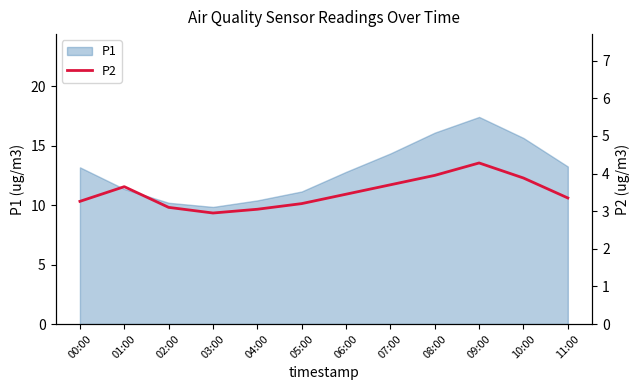

What is the label of the 11th point from the right?

01:00